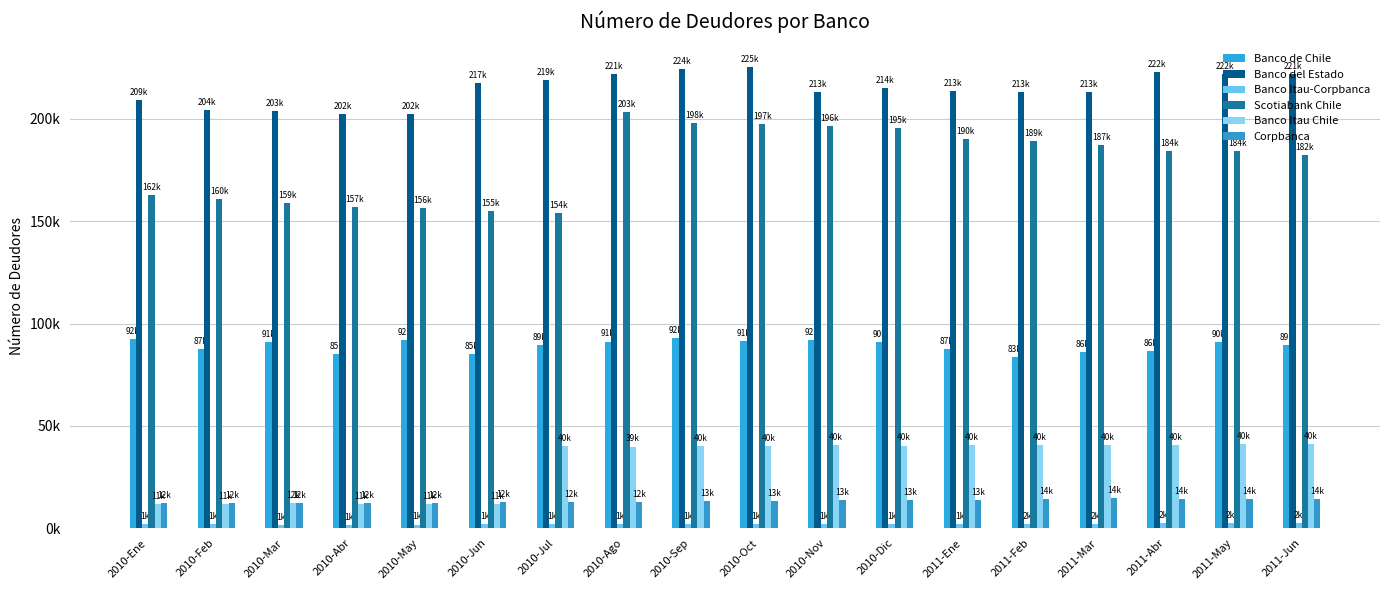

Does the chart contain stacked bars?

No